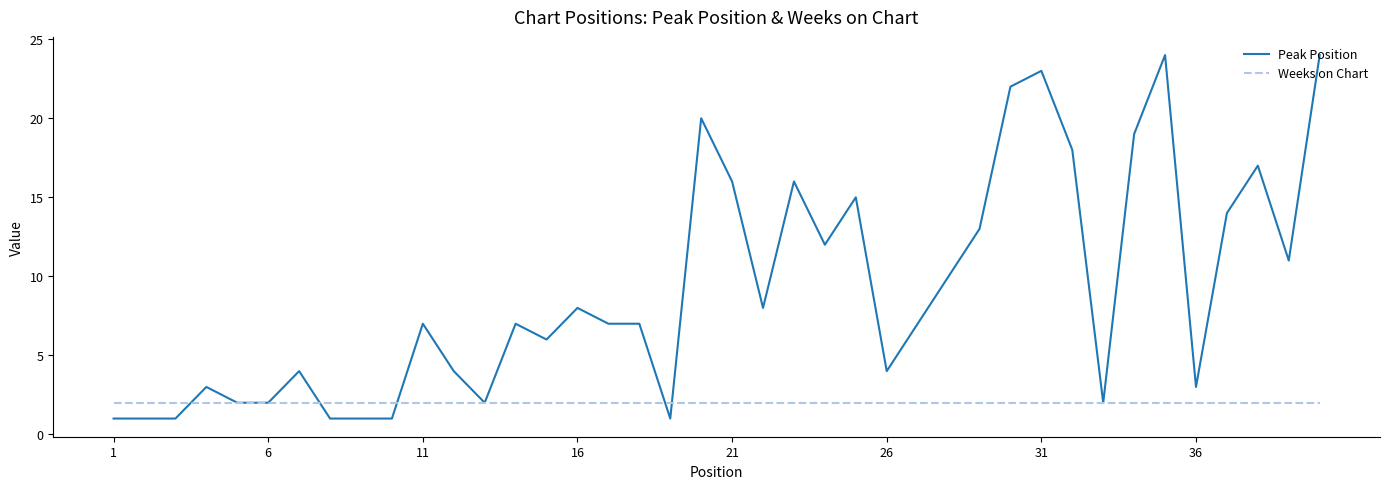

Which series has the largest total across all categories?

Peak Position